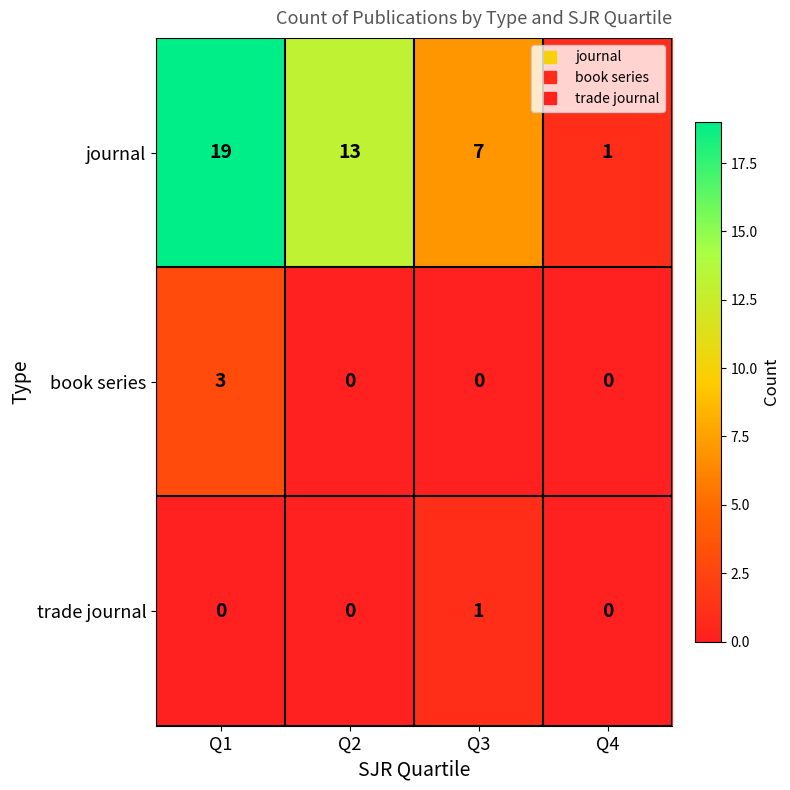

True or false: book series has a value of 0 at Q3.

True